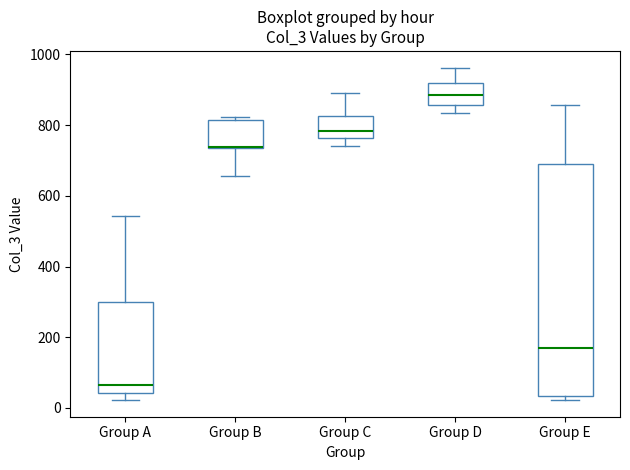

Comparing the boxes themselves (not the whiskers), which one is the tallest?

Group E